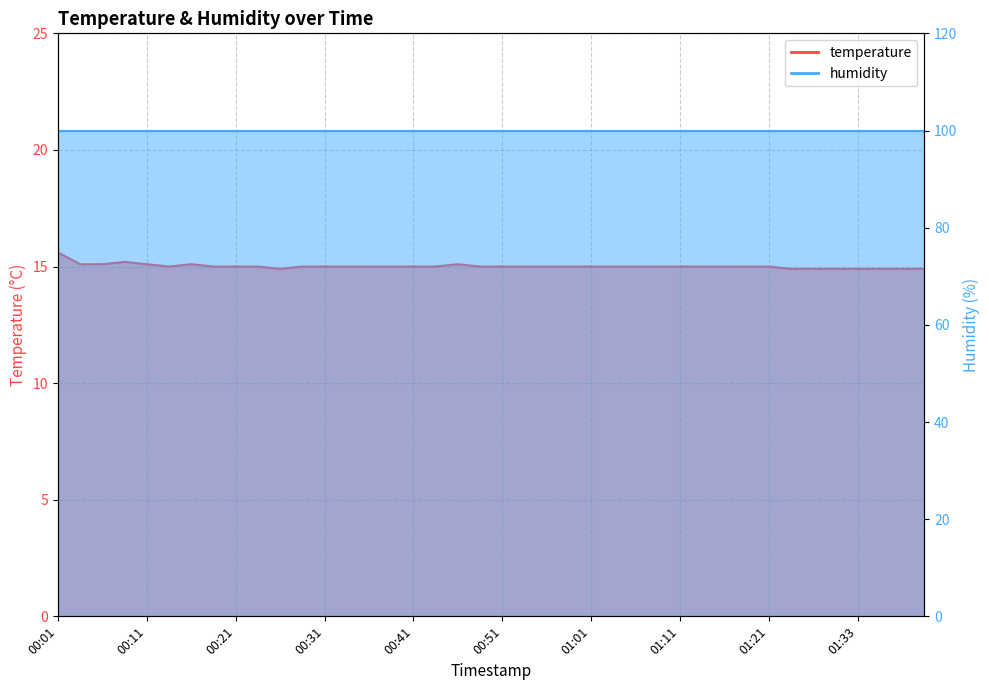

What is the greatest value displayed?

15.6